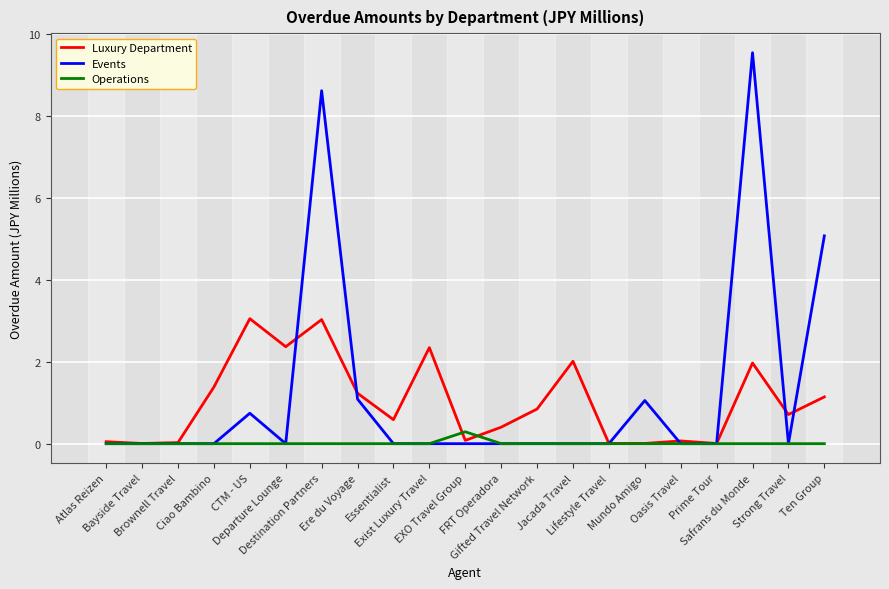

List the series in order of their peak value, highest first.

Events, Luxury Department, Operations